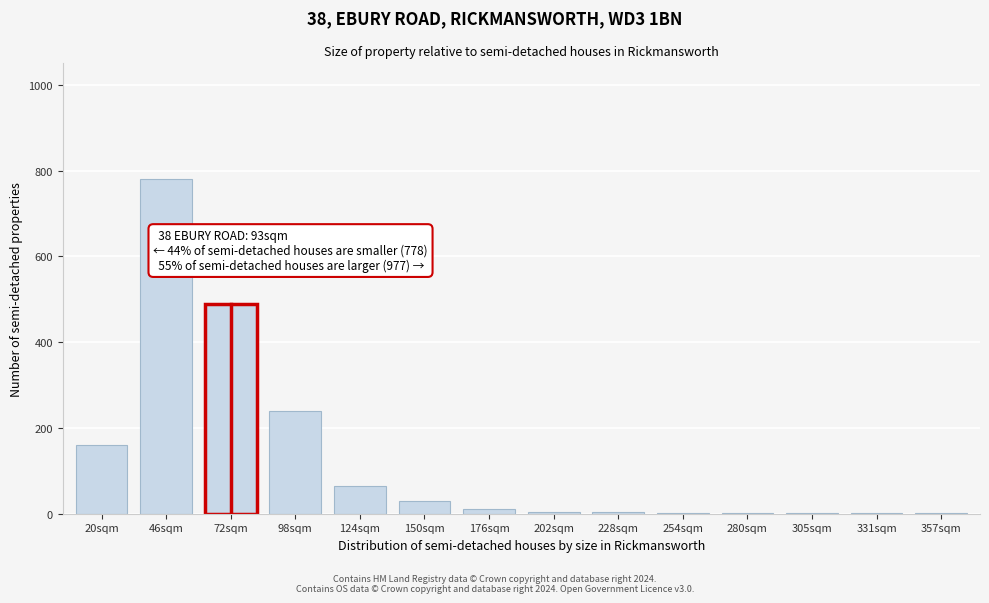

The value at 98sqm is 137. True or false?

False